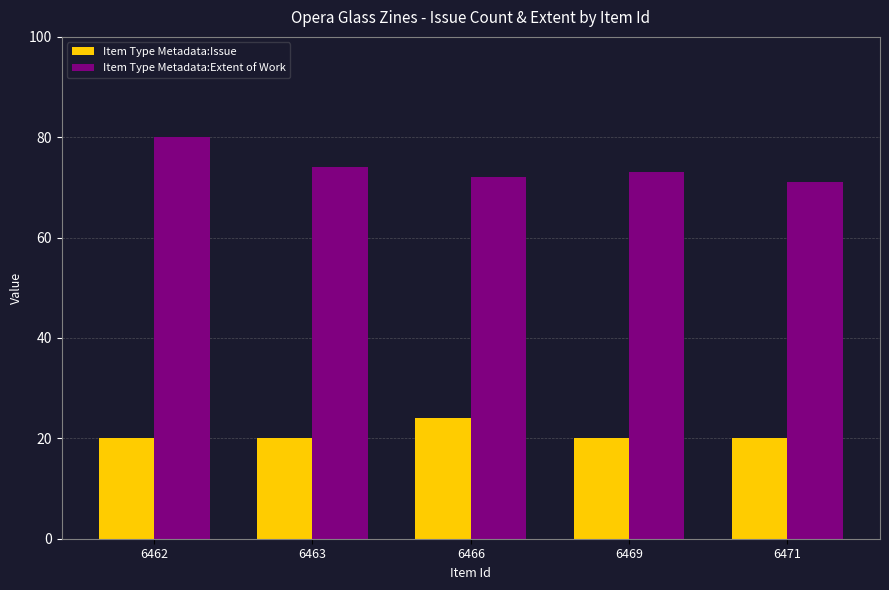

What is the value of the Item Type Metadata:Issue bar at the 1st from the left?

20